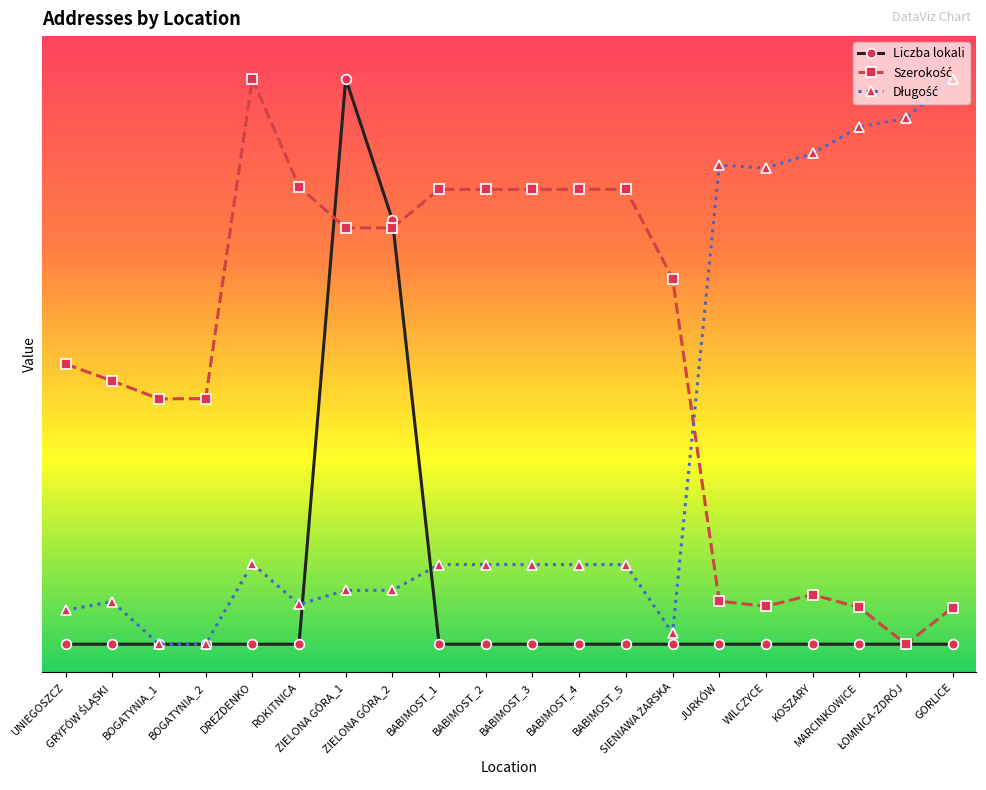

At which category does Liczba lokali reach its first local peak?

ZIELONA GÓRA_1